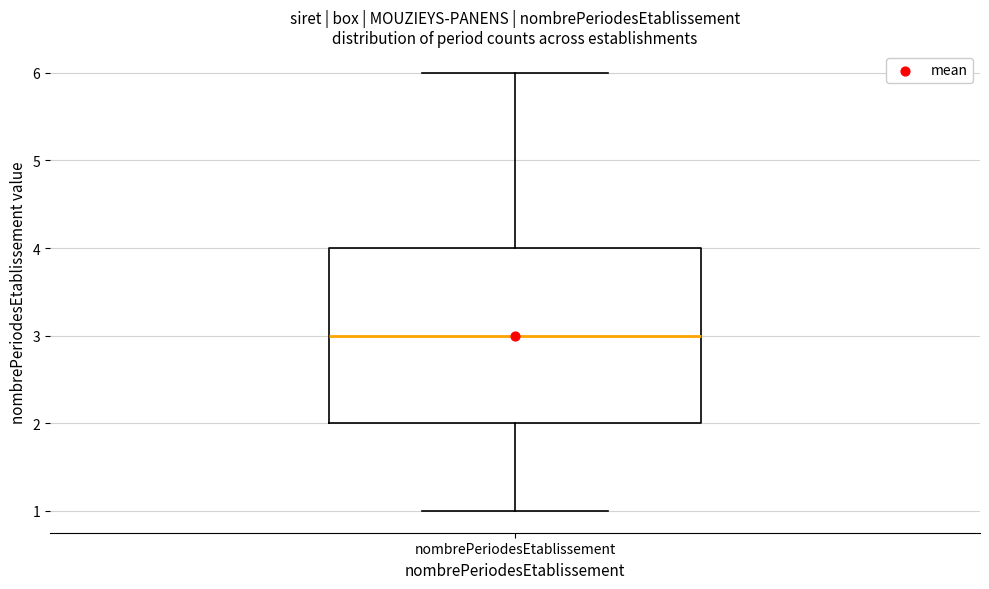

Transcribe this box plot: give where the median line is, the range the box spans, and where the two whiskers end, as read against the y-axis. The values are not printed on the chart, so give them approximately, as read against the axis.

median 3, box 2 to 4, whiskers 1 to 6